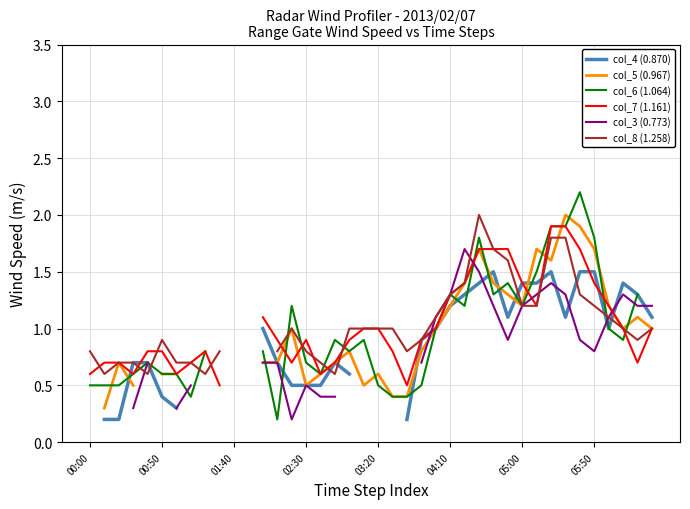

What is the greatest value displayed?

2.2